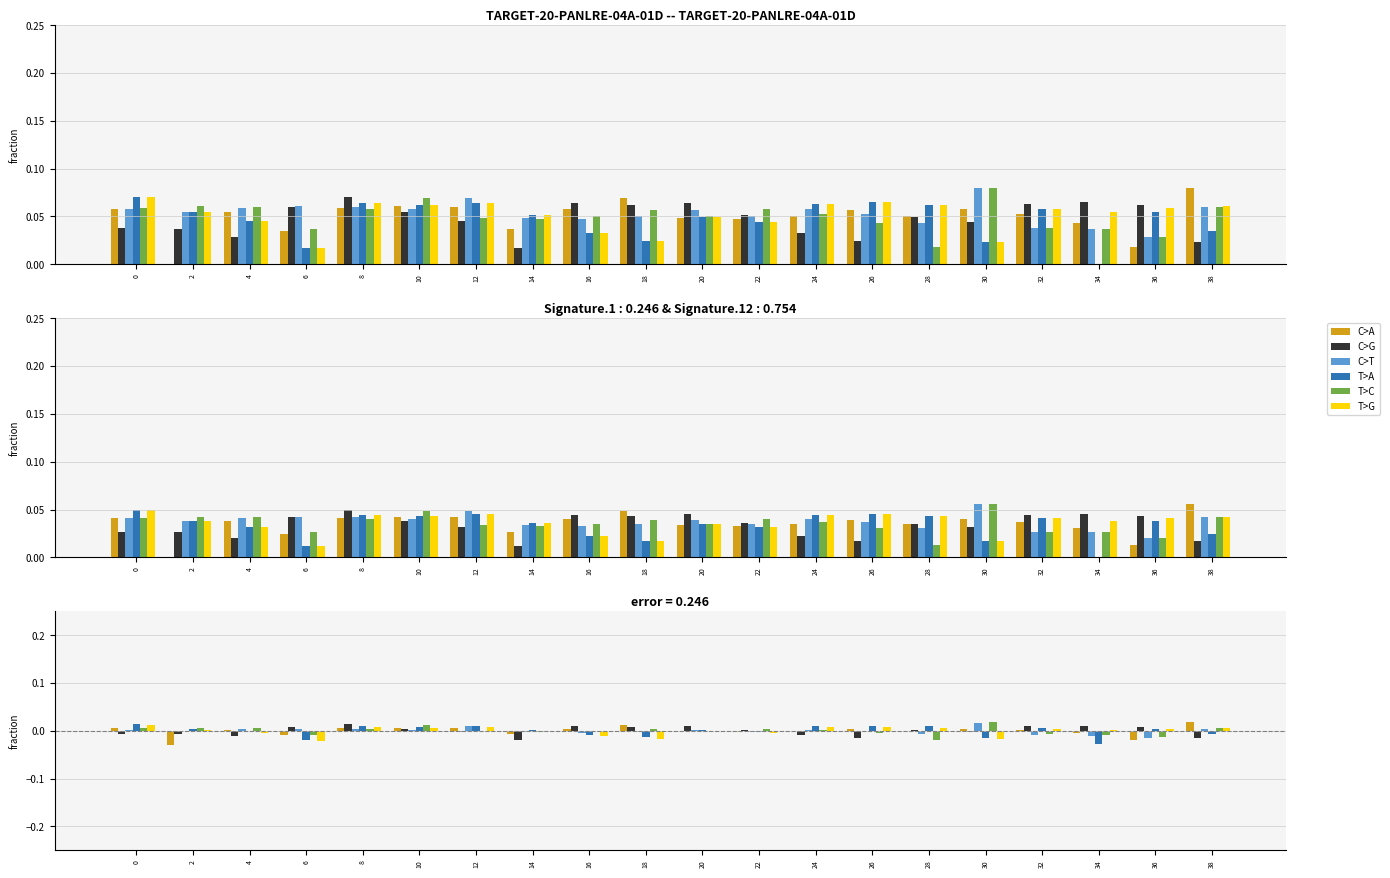

How many data points in C>T are less than 0?

9